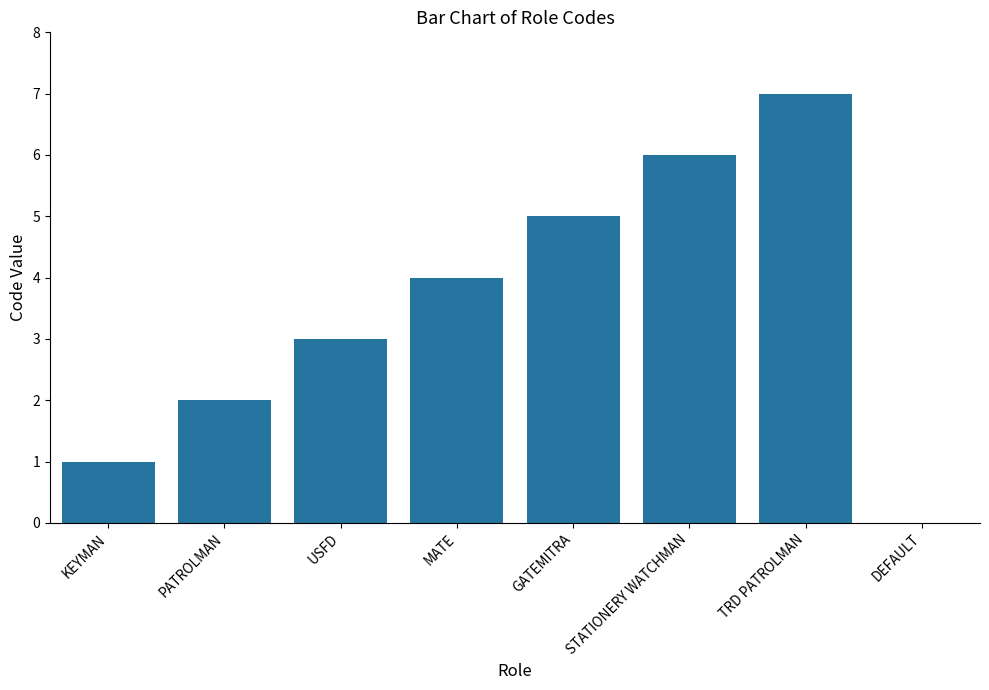

What is the maximum value shown in the chart?

7